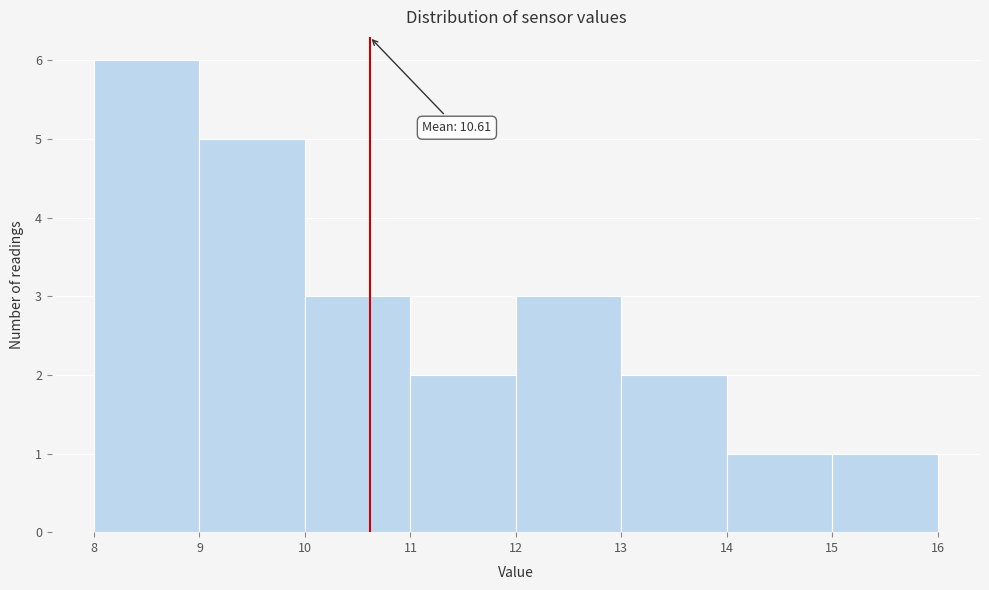

Which range on the x-axis has the tallest bar?

8 to 9